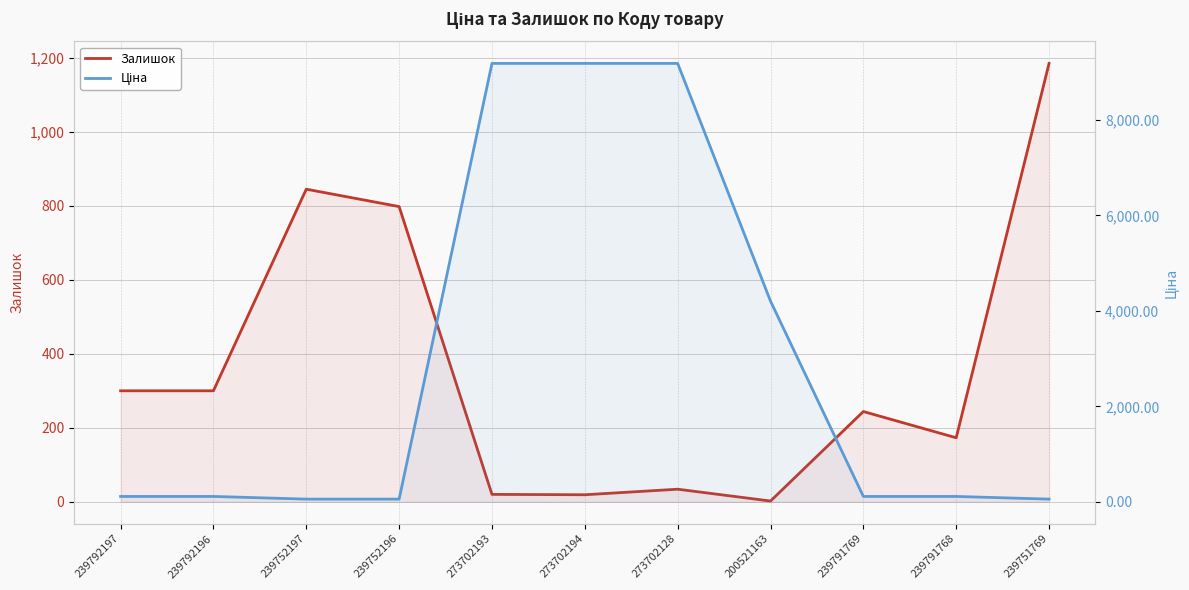

What are all the series names shown in the legend?

Залишок, Ціна